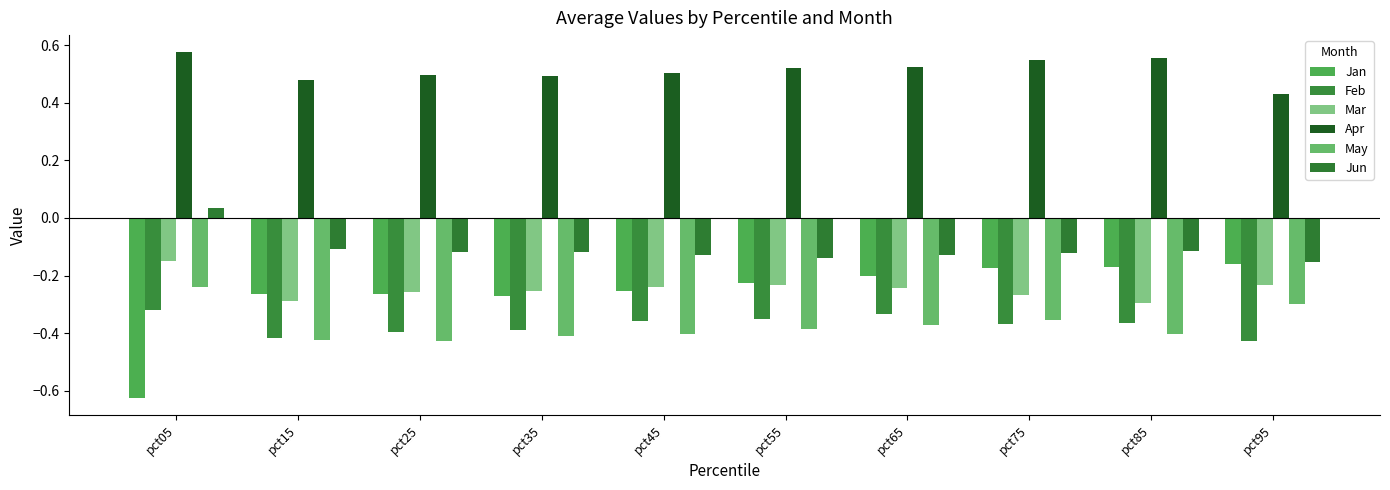

Is it true that Mar equals -0.4 at pct85?

False